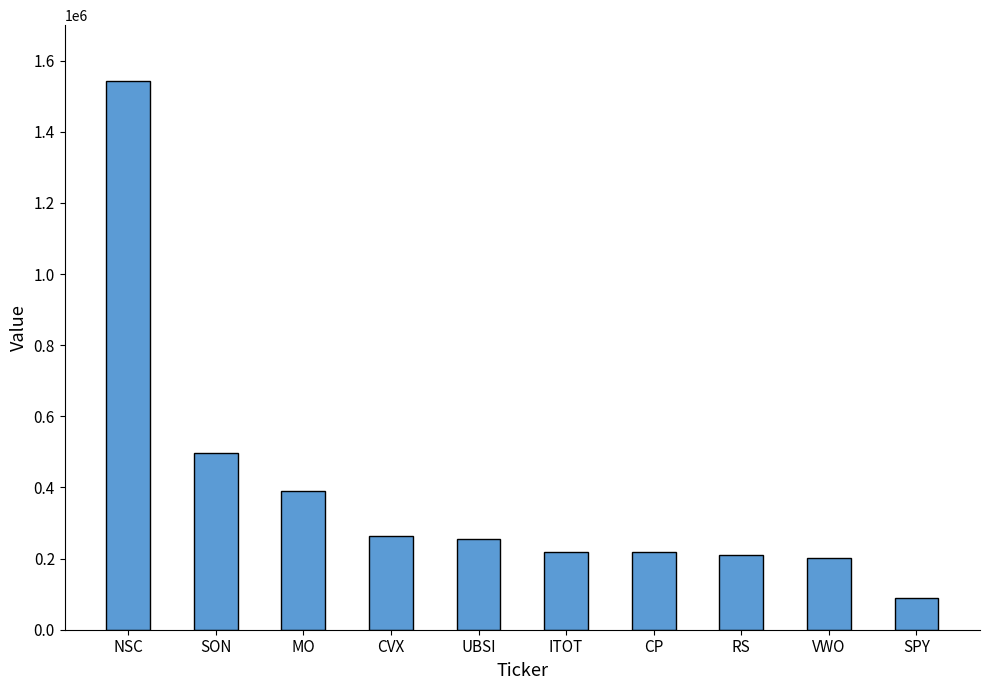

Between CVX and VWO, which is larger?

CVX